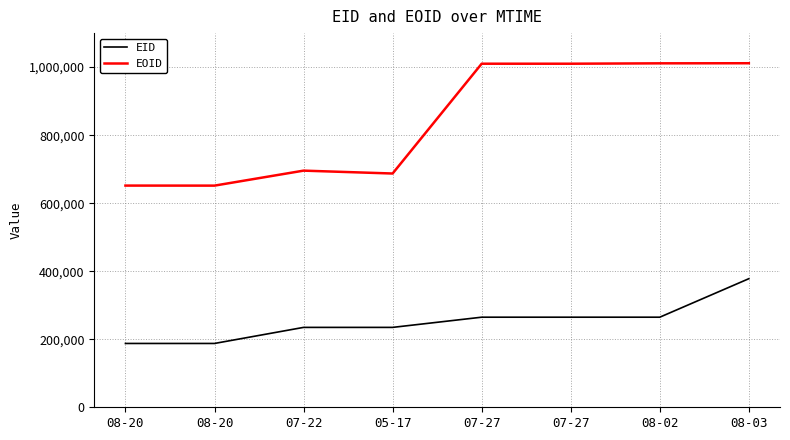

Does the chart display data point markers on the line(s)?

No